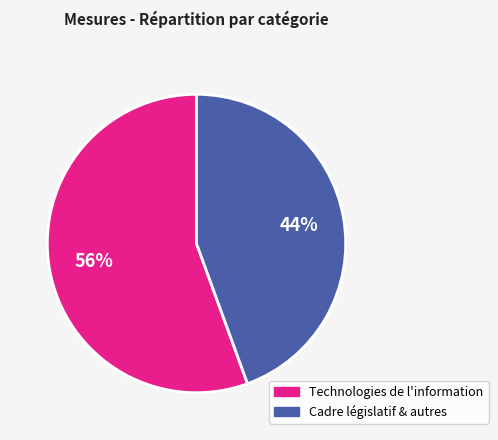

Does any single category account for the majority?

Yes